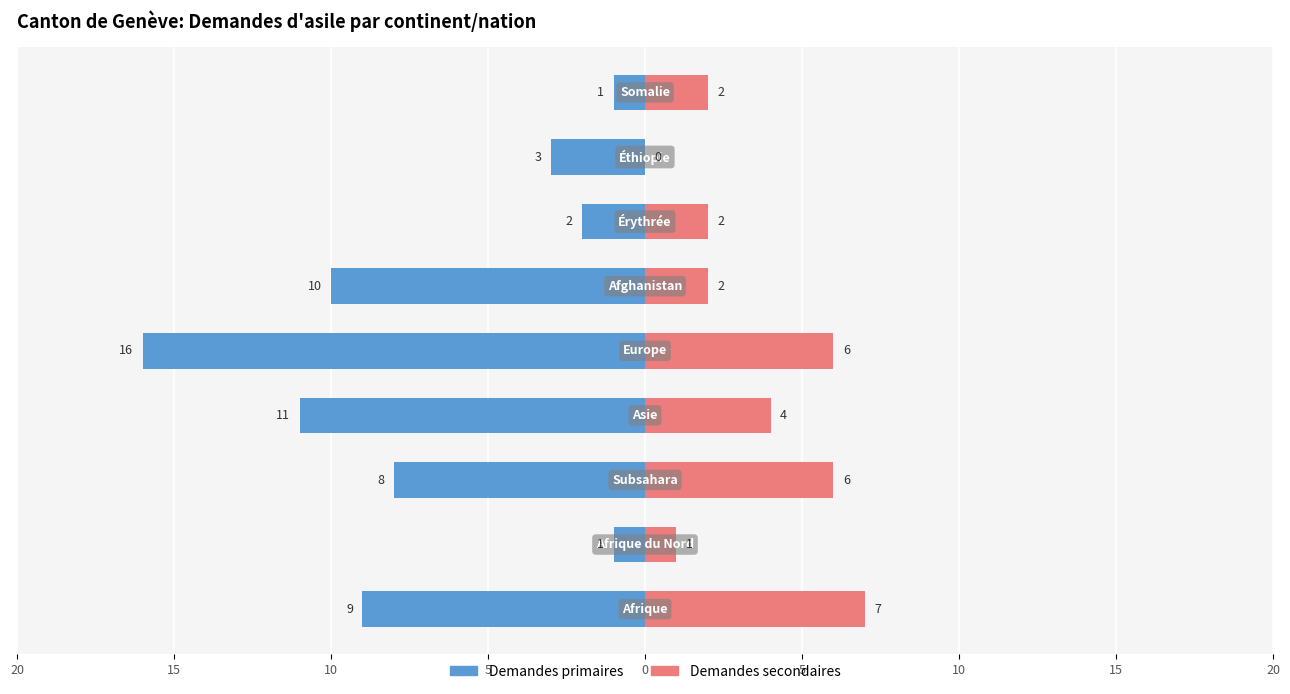

The value of Demandes primaires at 5 is -10. True or false?

True